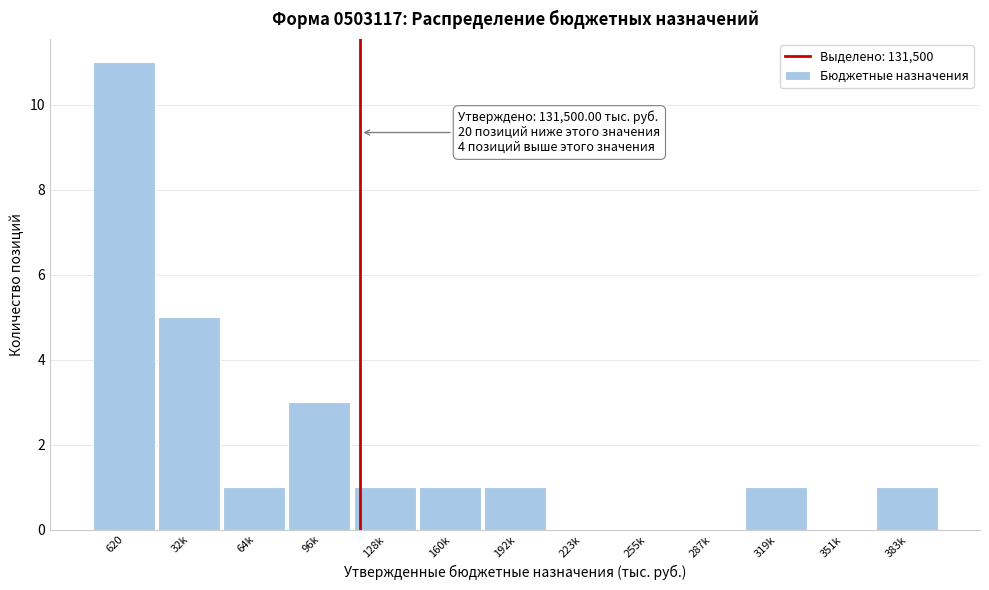

Reading left to right, extract all data points from this chart.

620=11	32k=5	64k=1	96k=3	128k=1	160k=1	192k=1	223k=0	255k=0	287k=0	319k=1	351k=0	383k=1